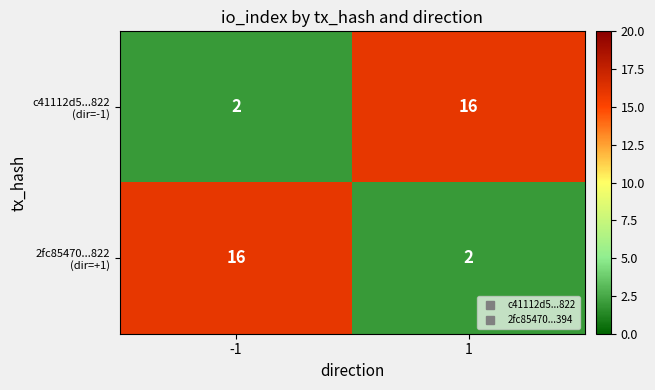

What is the spread (max minus min) of values at -1?

14